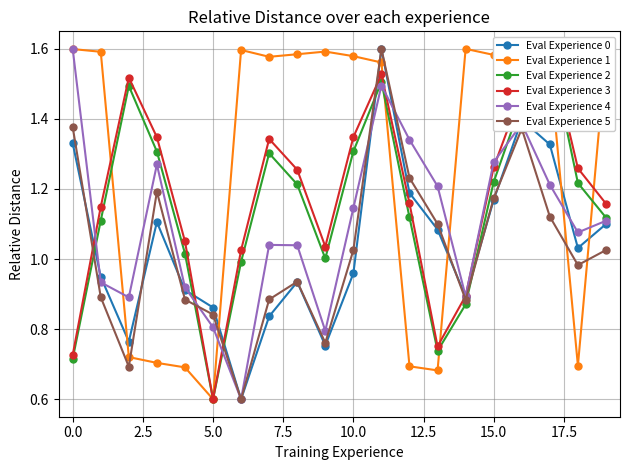

Is it true that Eval Experience 0 equals 1.4 at 16?

True